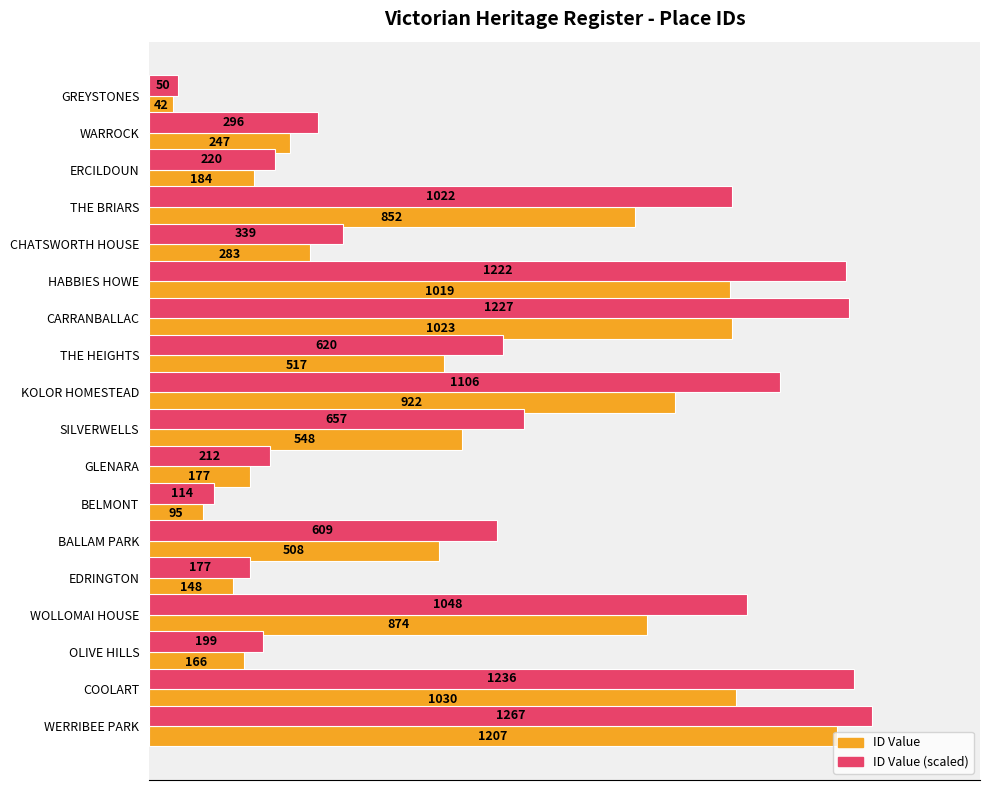

Rank the series by their average value, from highest to lowest.

ID Value (scaled), ID Value